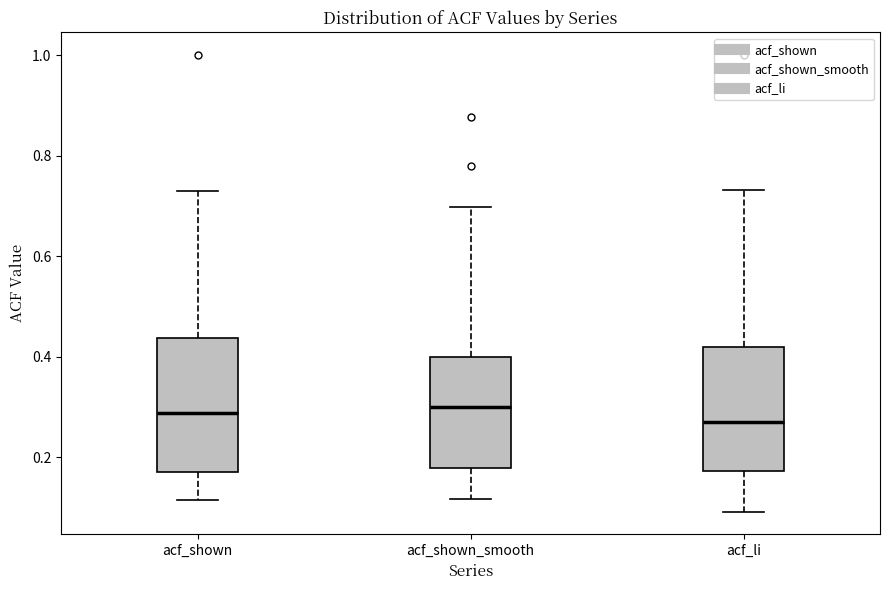

Reading left to right, transcribe this box plot: for each box, give where its median line is, the range the box spans, and where its two whiskers end, as read against the y-axis. The values are not printed on the chart, so give them approximately, as read against the axis.

acf_shown: median 0.28, box 0.18 to 0.44, whiskers 0.12 to 0.74
acf_shown_smooth: median 0.30, box 0.18 to 0.40, whiskers 0.12 to 0.70
acf_li: median 0.26, box 0.18 to 0.42, whiskers 0.10 to 0.74